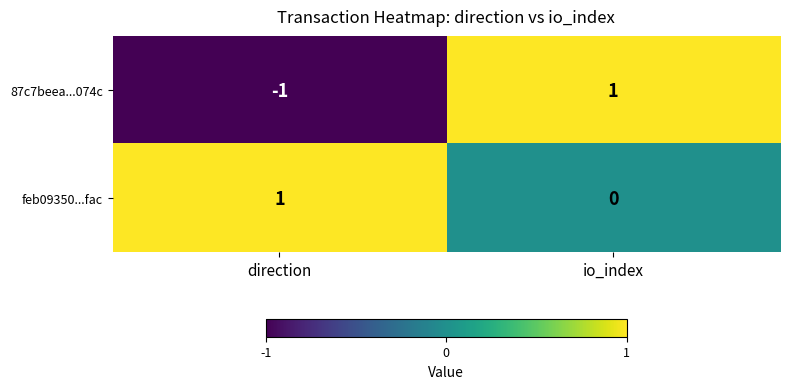

How many distinct data groups are displayed?

2